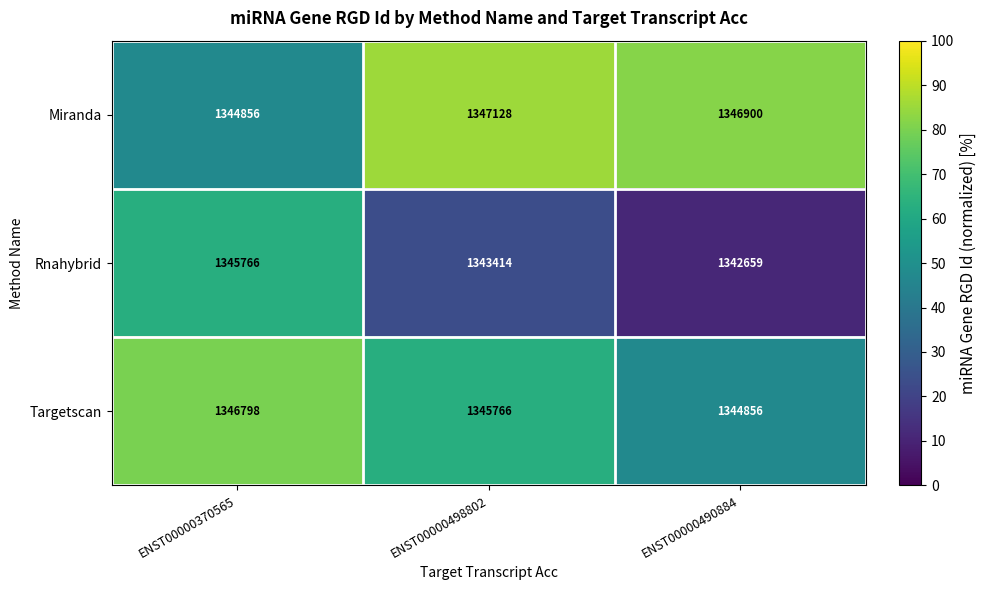

How many series are shown in this chart?

3